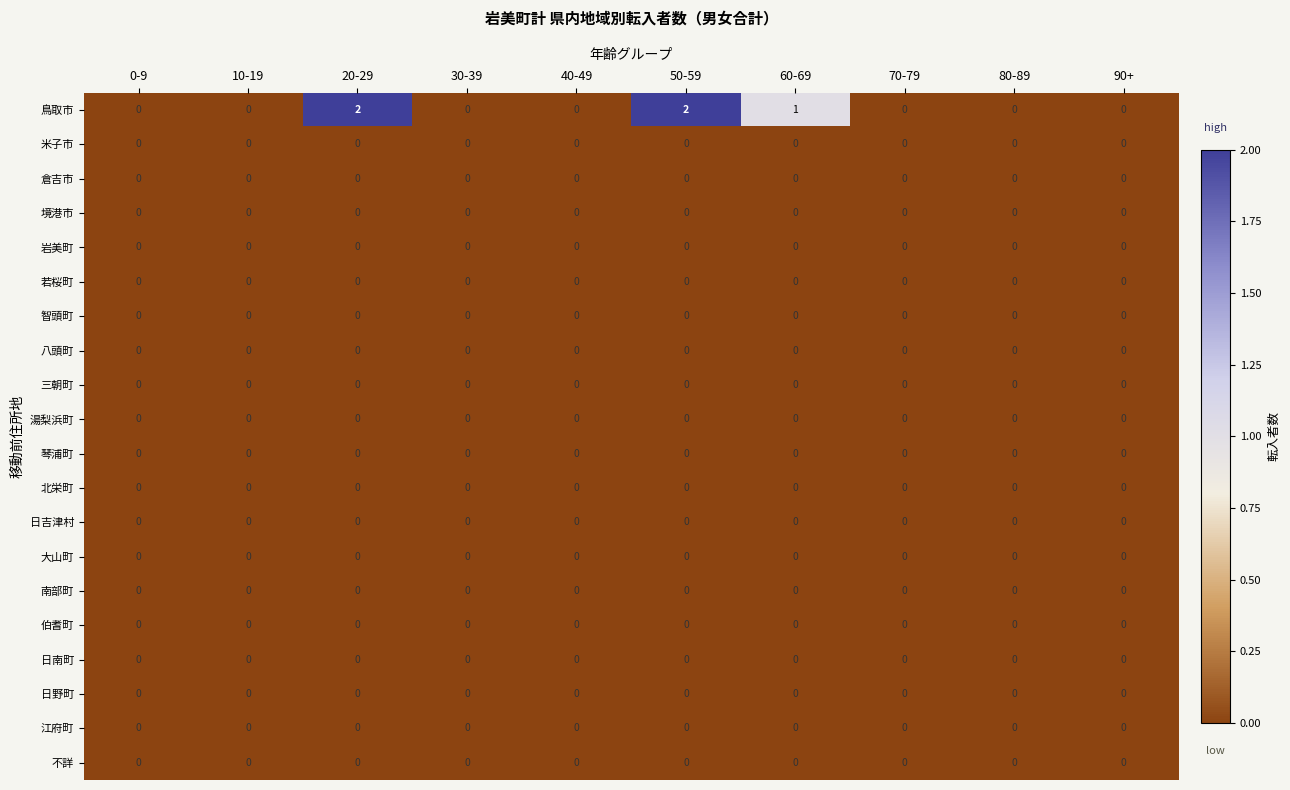

The value of 日南町 at 30-39 is 0. True or false?

True